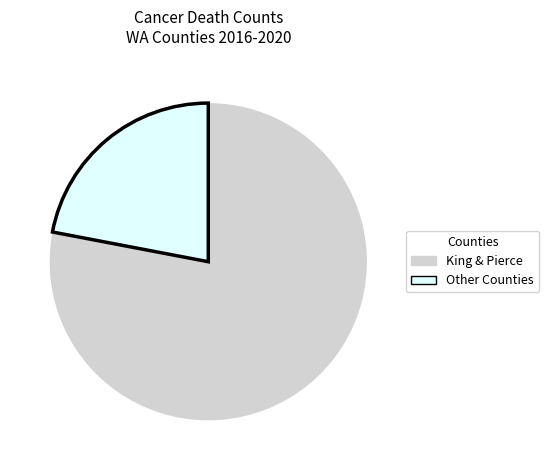

Does any single category account for the majority?

Yes